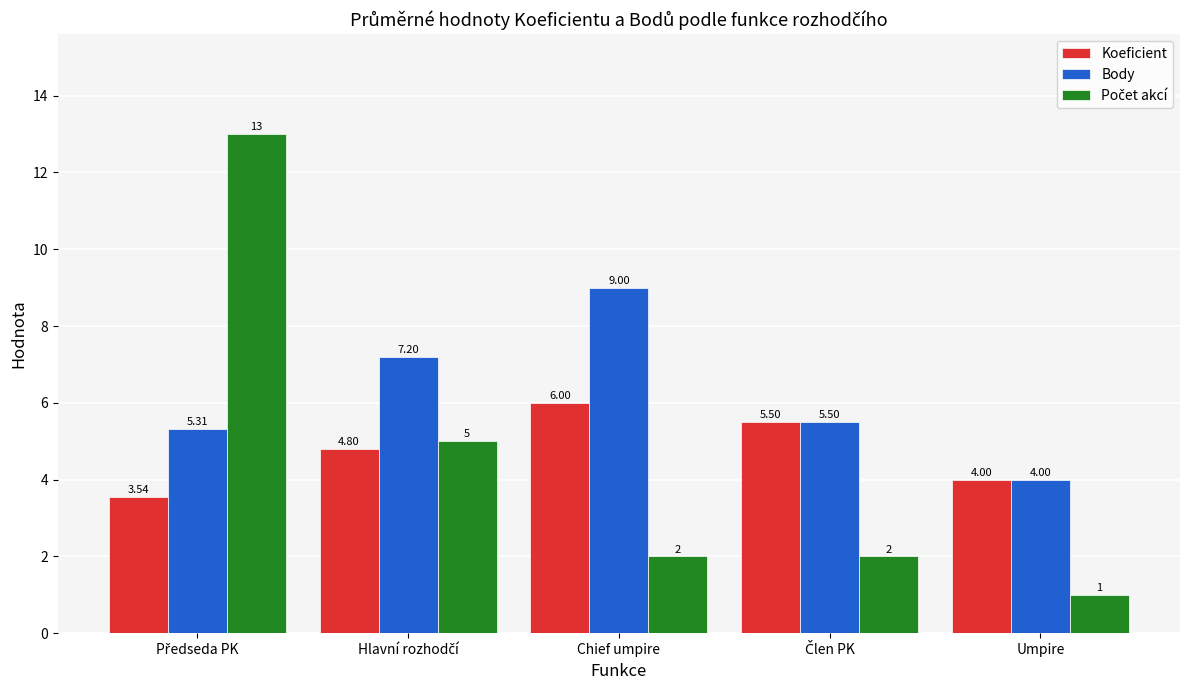

Which category has the highest value in the Koeficient series?

Chief umpire